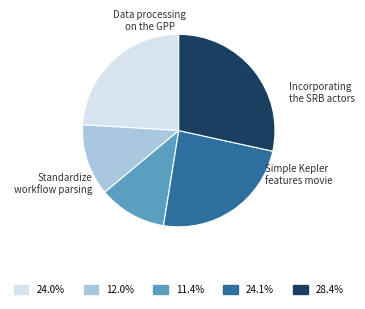

Count the number of slices in the pie.

5